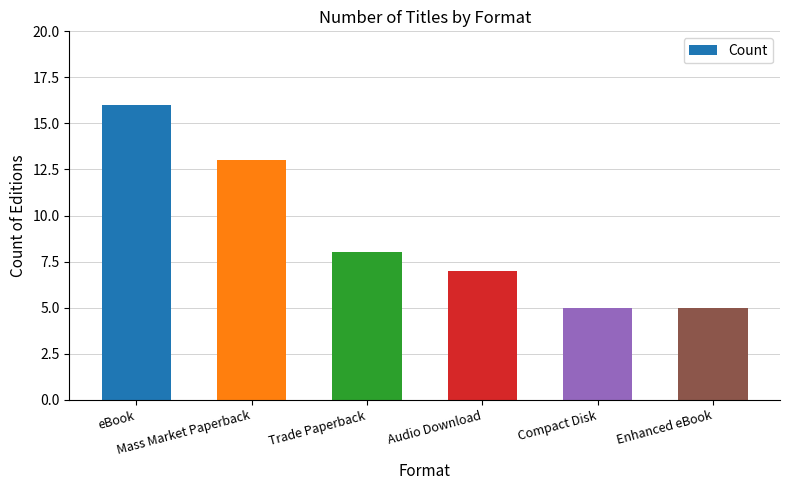

What is the maximum value shown in the chart?

16